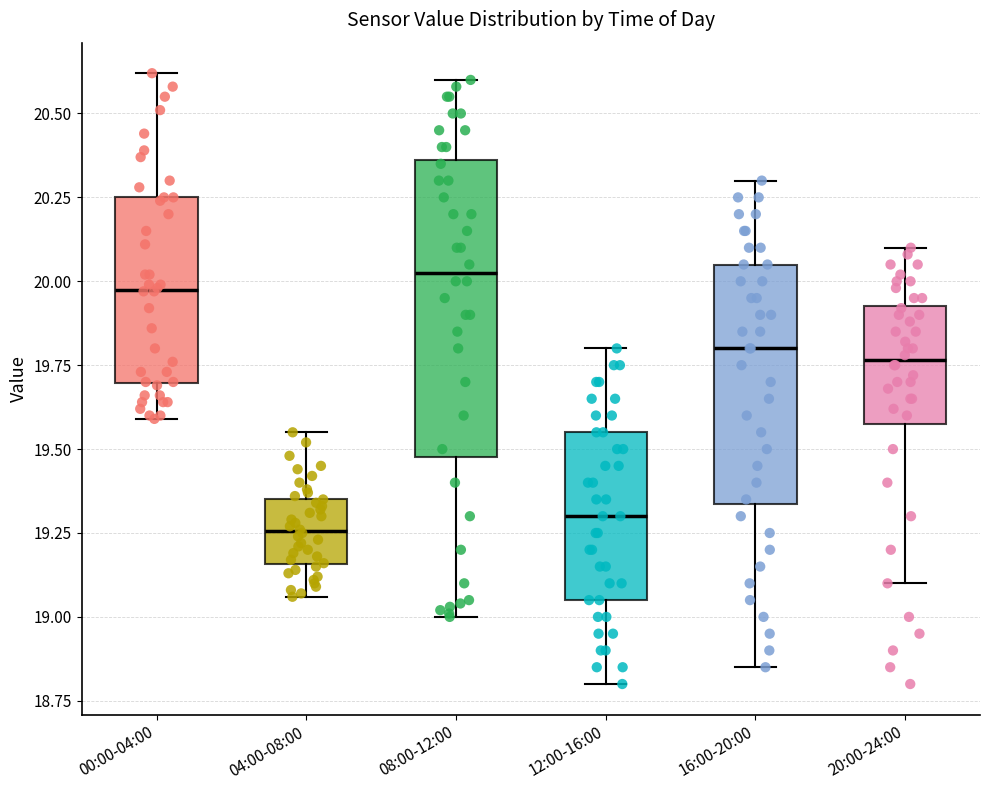

Reading left to right, read every box against the y-axis: the position of its median line, the range the box covers, and the ends of its whiskers. The values are not printed on the chart, so give them approximately, as read against the axis.

00:00-04:00: median 20.00, box 19.70 to 20.25, whiskers 19.60 to 20.60
04:00-08:00: median 19.25, box 19.15 to 19.35, whiskers 19.05 to 19.55
08:00-12:00: median 20.05, box 19.50 to 20.35, whiskers 19.00 to 20.60
12:00-16:00: median 19.30, box 19.05 to 19.55, whiskers 18.80 to 19.80
16:00-20:00: median 19.80, box 19.35 to 20.05, whiskers 18.85 to 20.30
20:00-24:00: median 19.75, box 19.60 to 19.95, whiskers 19.10 to 20.10